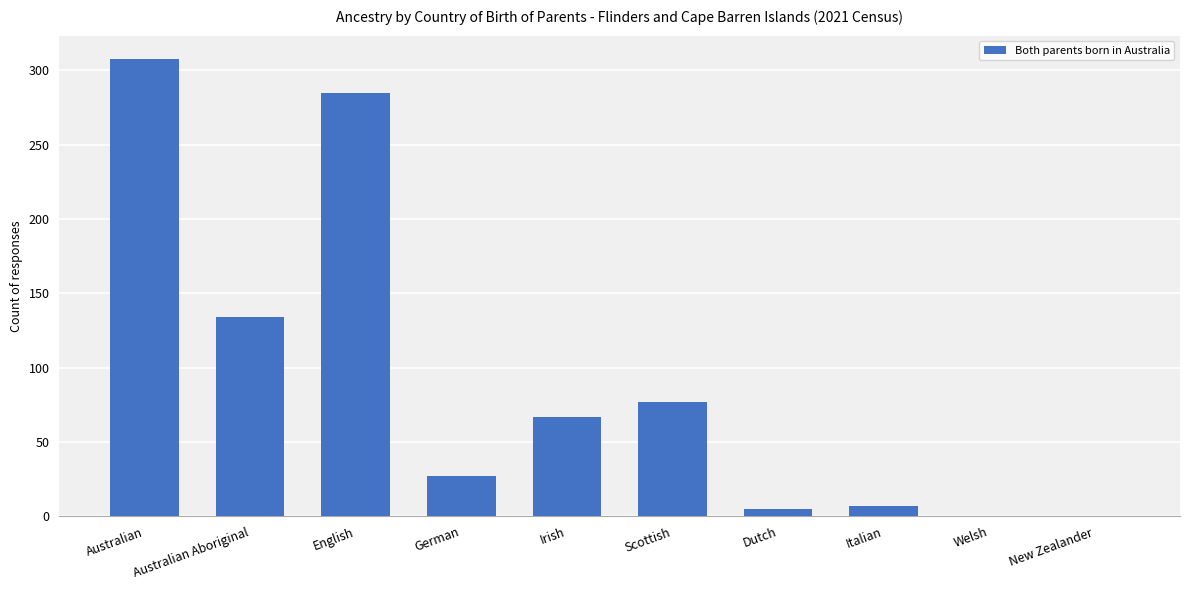

What is the maximum value shown in the chart?

308